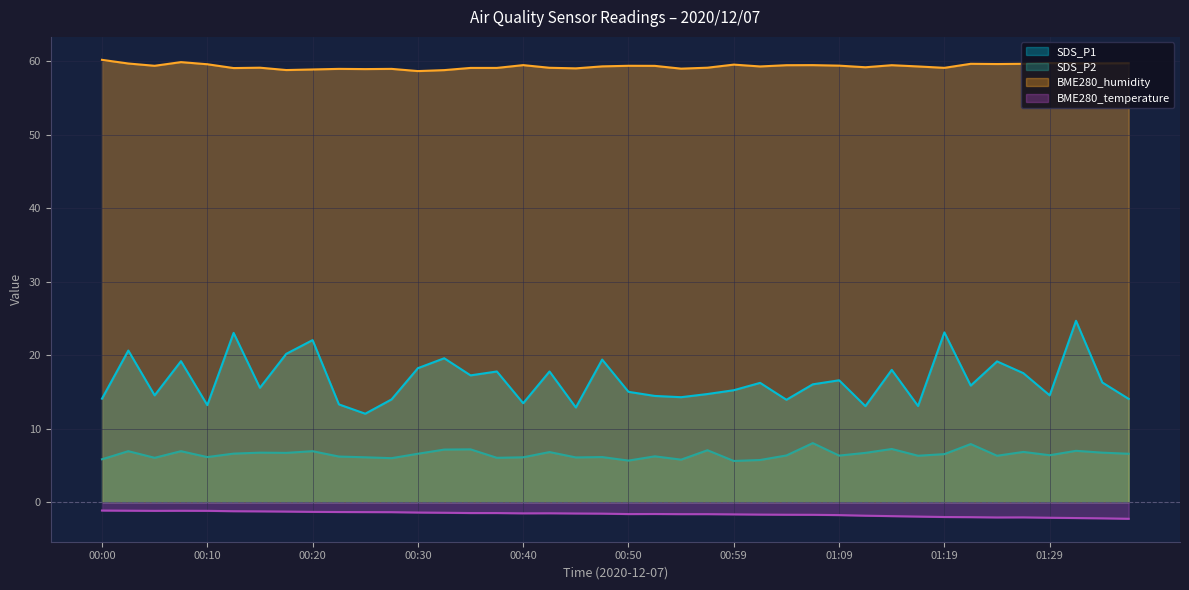

Rank the categories by BME280_humidity value from highest to lowest.

00:00, 00:08, 01:29, 01:37, 01:32, 01:34, 00:03, 01:22, 01:27, 01:24, 00:10, 00:59, 00:40, 01:07, 01:04, 01:14, 01:09, 00:05, 00:50, 00:52, 00:47, 01:02, 01:17, 01:12, 00:15, 00:57, 00:42, 01:19, 00:35, 00:37, 00:13, 00:45, 00:55, 00:22, 00:27, 00:25, 00:20, 00:18, 00:32, 00:30